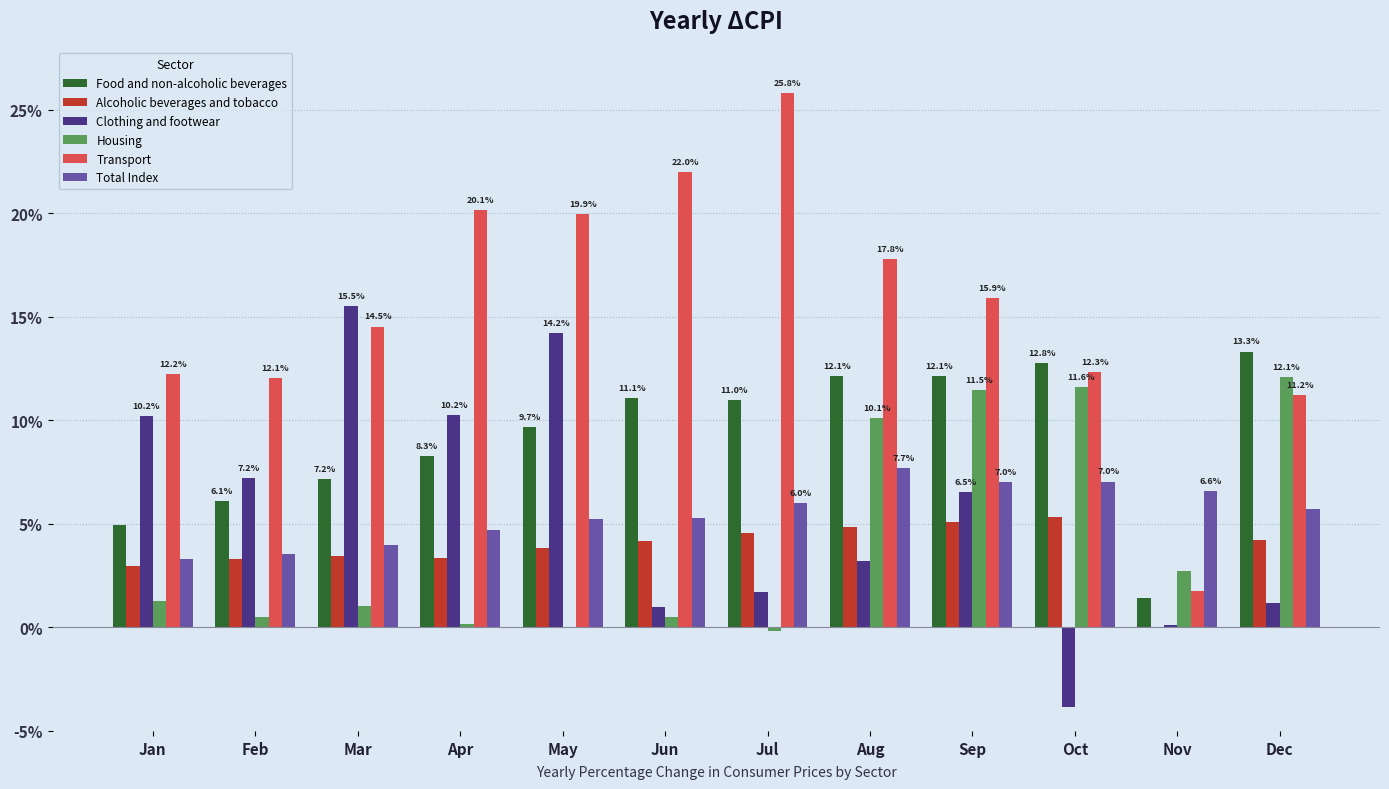

What is the highest value of the Transport series?

25.8